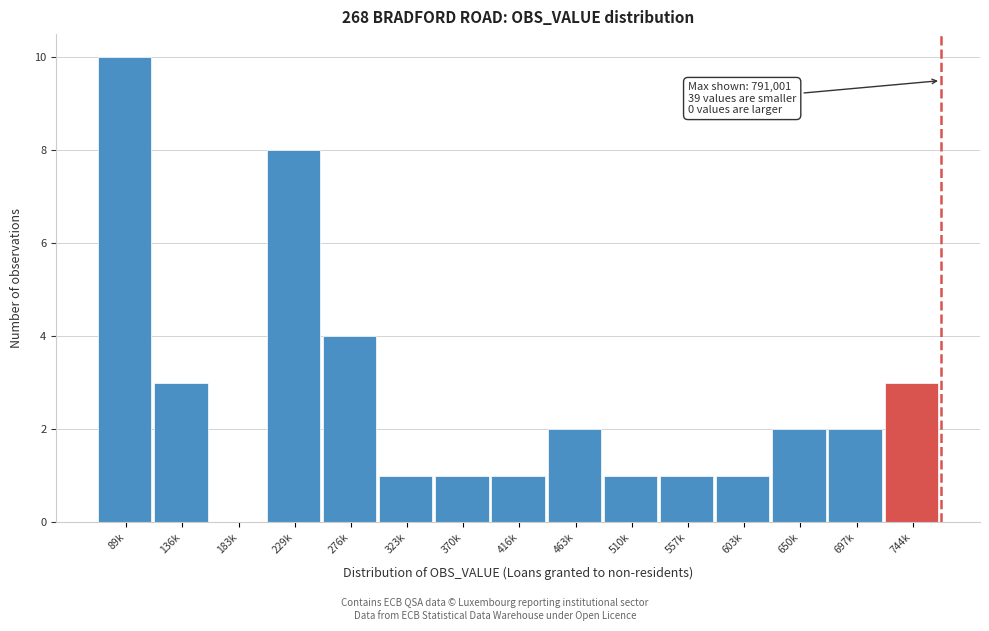

Reading right to left, transcribe all the data shown in this chart.

744k=3	697k=2	650k=2	603k=1	557k=1	510k=1	463k=2	416k=1	370k=1	323k=1	276k=4	229k=8	183k=0	136k=3	89k=10